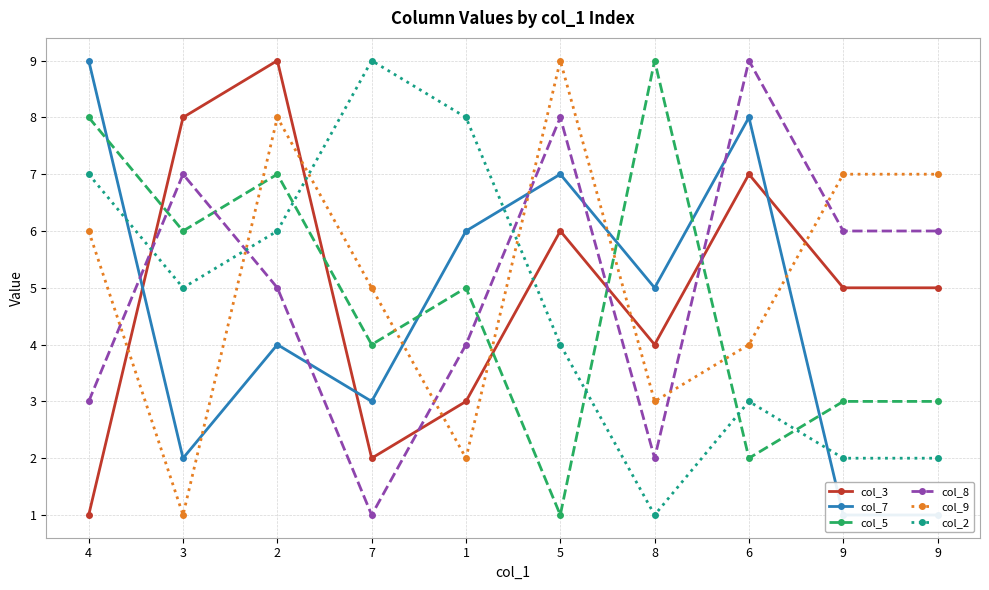

Is this an area chart (filled region under the line)?

No